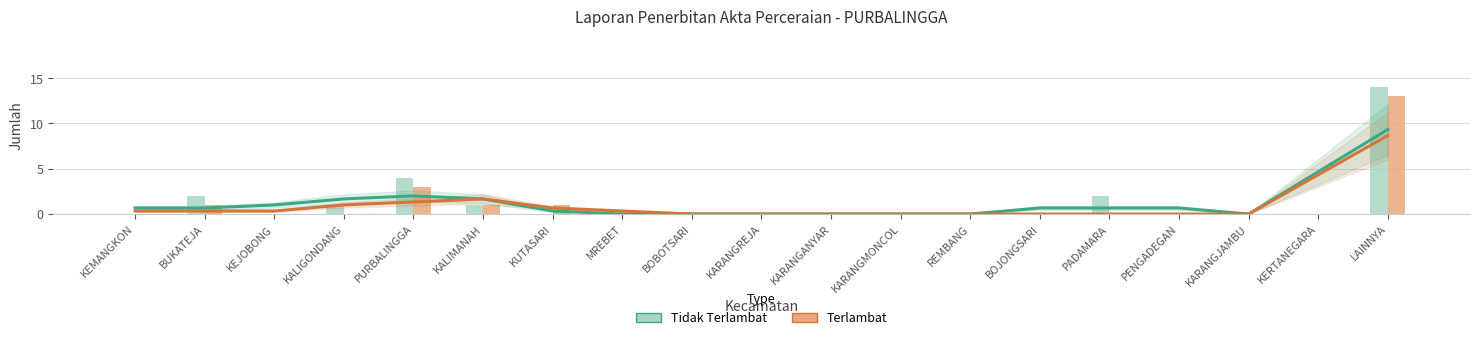

At which label does Terlambat reach its minimum?

KEMANGKON